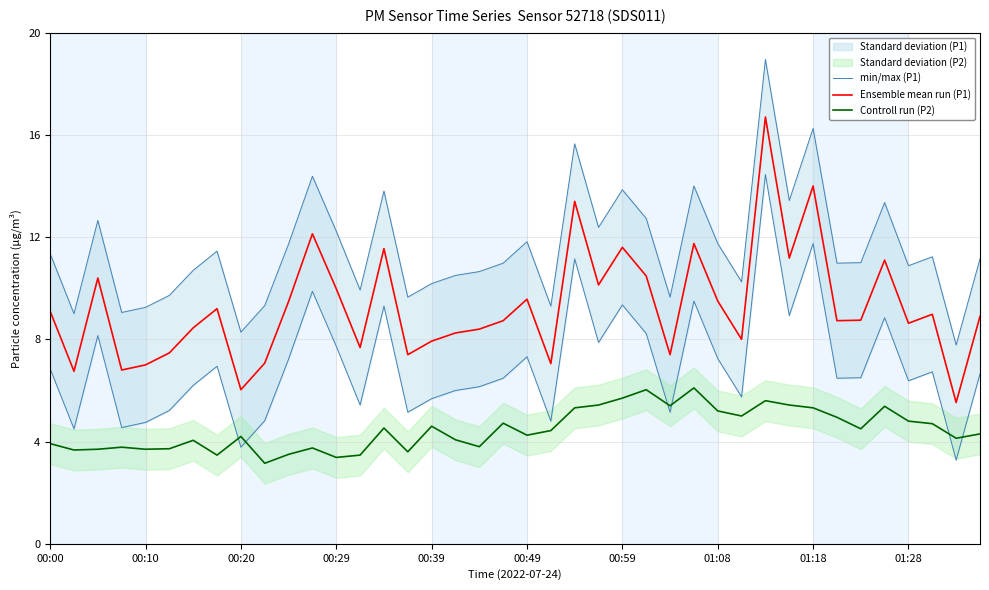

The value of Ensemble mean run (P1) at 01:08 is 9.5. True or false?

True